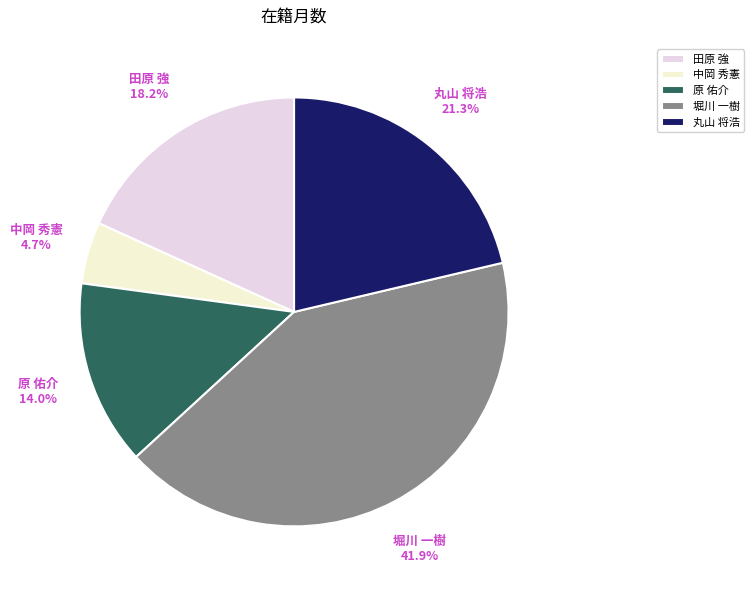

The 丸山 将浩 slice represents 21% of the pie. True or false?

True